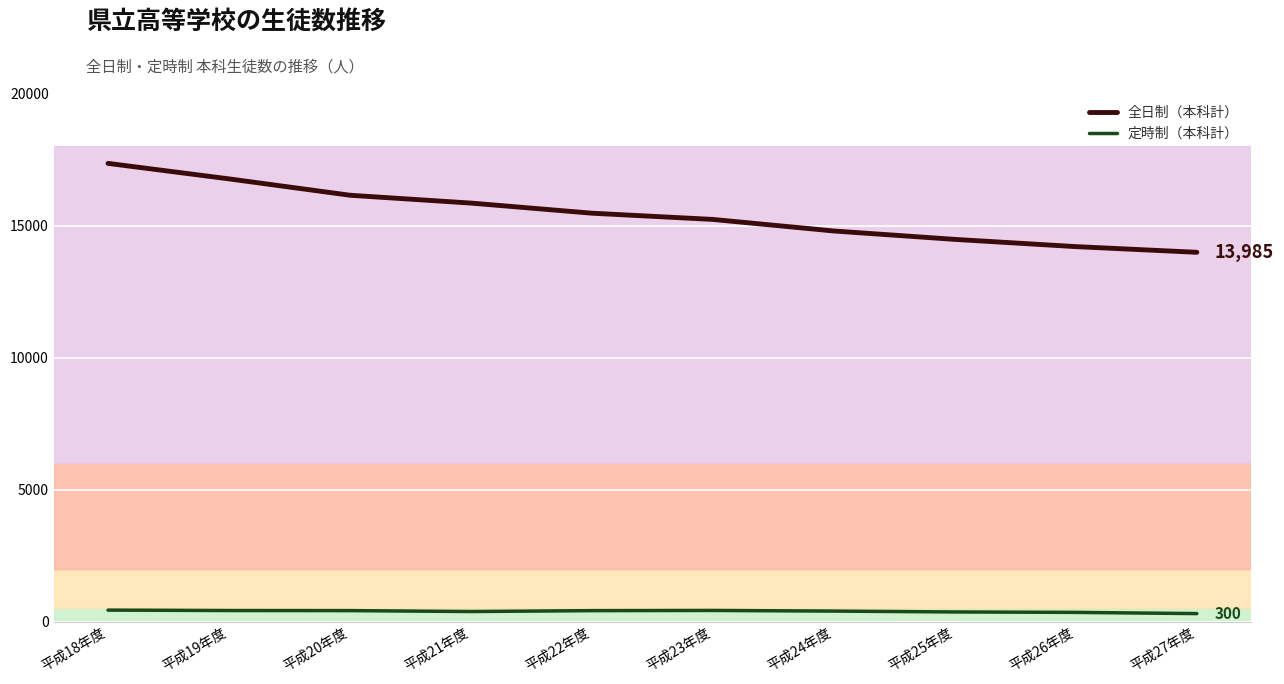

At which category is the sum across all series the highest?

平成18年度